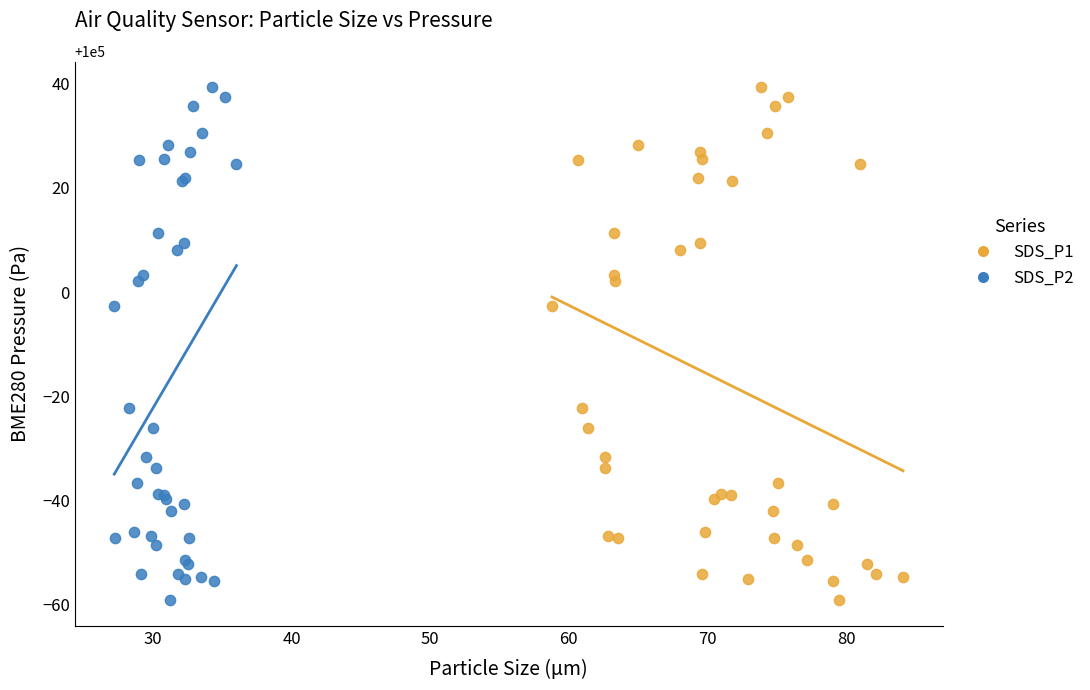

What are all the series names shown in the legend?

SDS_P1, SDS_P2